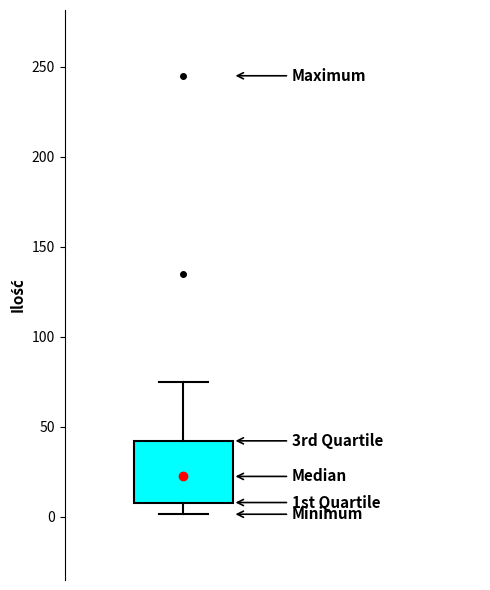

Where is the lower edge of the box on the y-axis? The values are not printed on the chart, so give them approximately, as read against the axis.

10